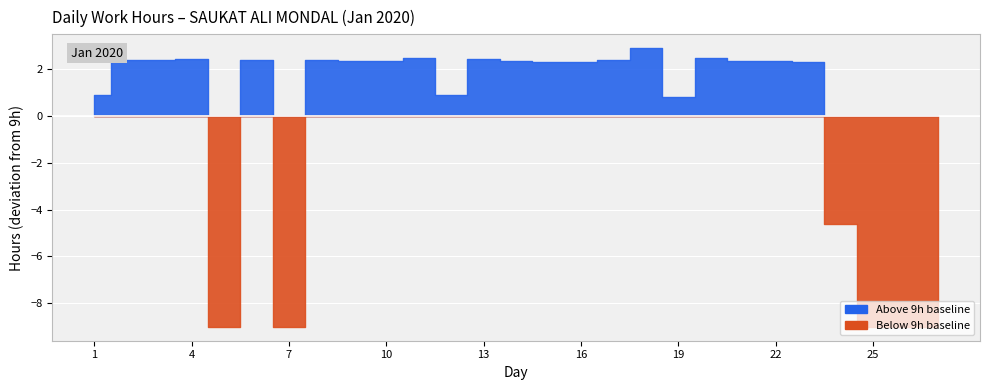

How many interior local valleys (lower than both neighbors) does the data have?

7